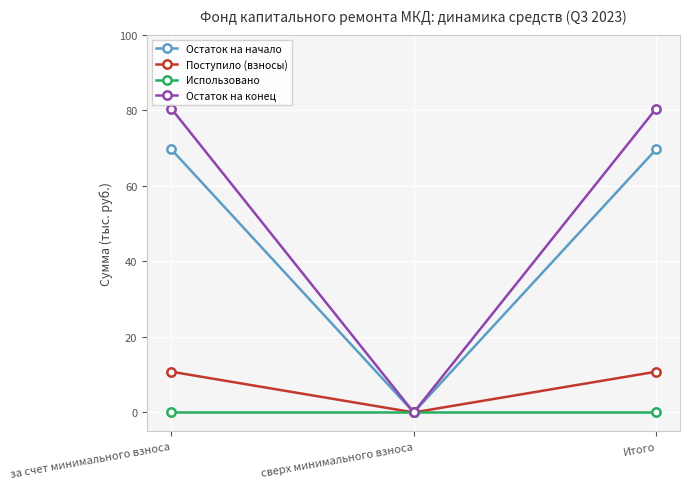

Which series has the largest total across all categories?

Остаток на конец